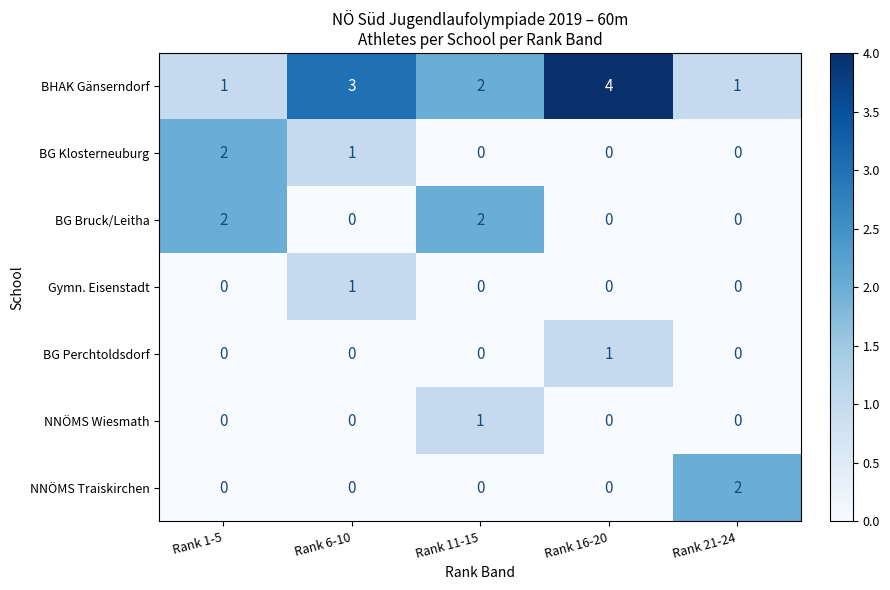

Which series has the largest total across all categories?

BHAK Gänserndorf